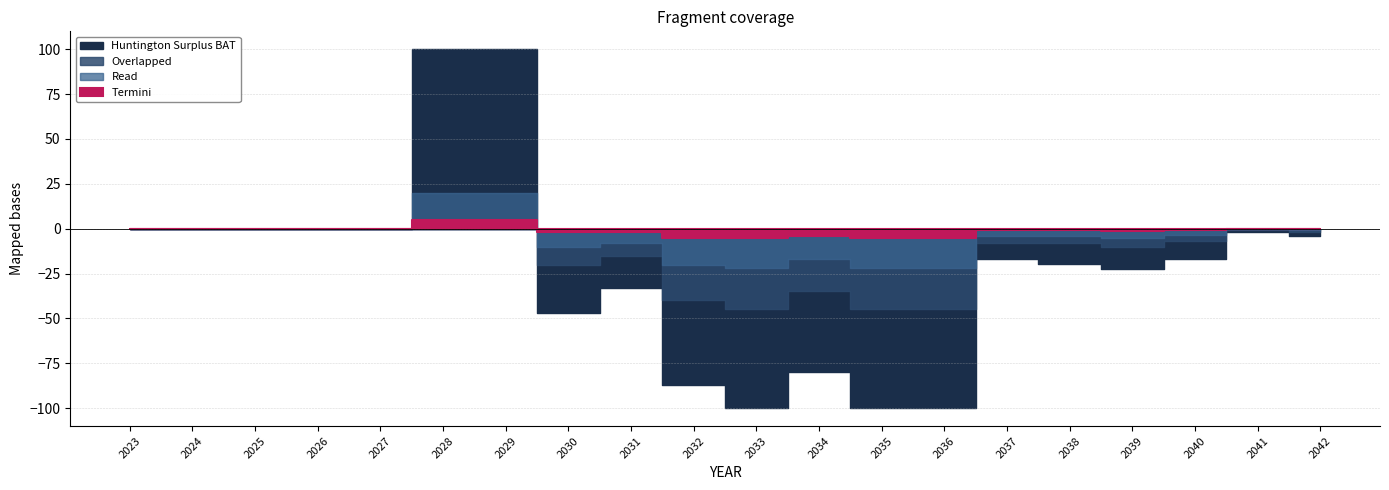

Rank the categories by Huntington Surplus BAT value from highest to lowest.

2028, 2029, 2023, 2024, 2025, 2026, 2027, 2041, 2042, 2037, 2040, 2038, 2039, 2031, 2030, 2034, 2032, 2033, 2035, 2036